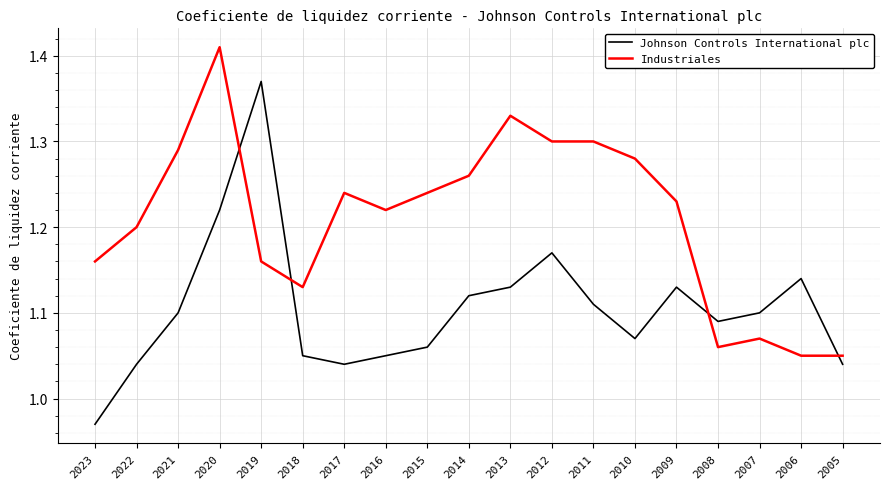

Where is the first local minimum for Johnson Controls International plc?

2017